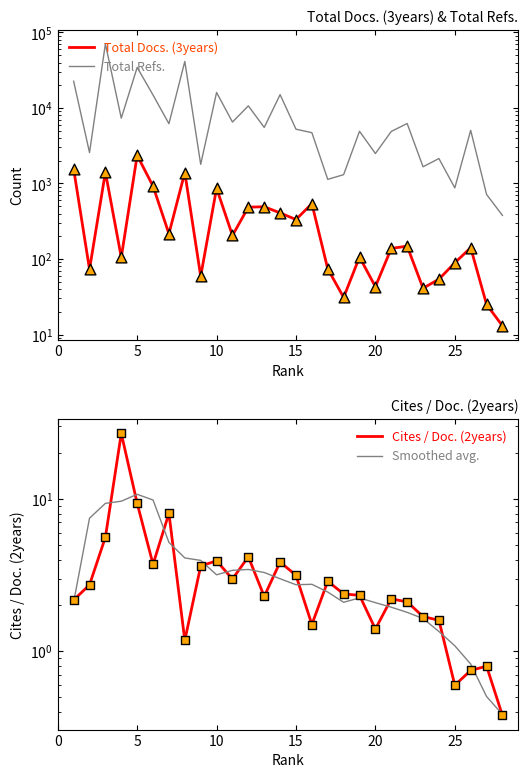

Which series contains the highest Y value?

Total Refs.